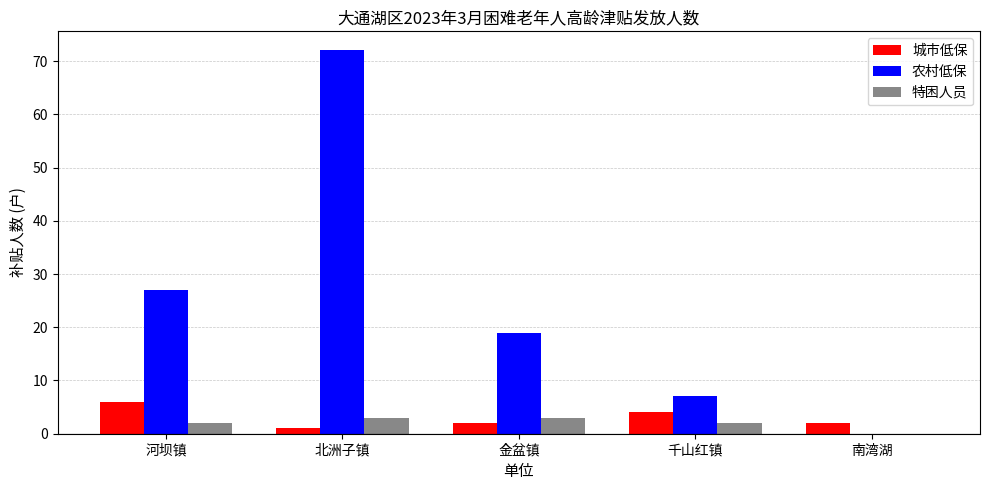

Which series has the largest total across all categories?

农村低保